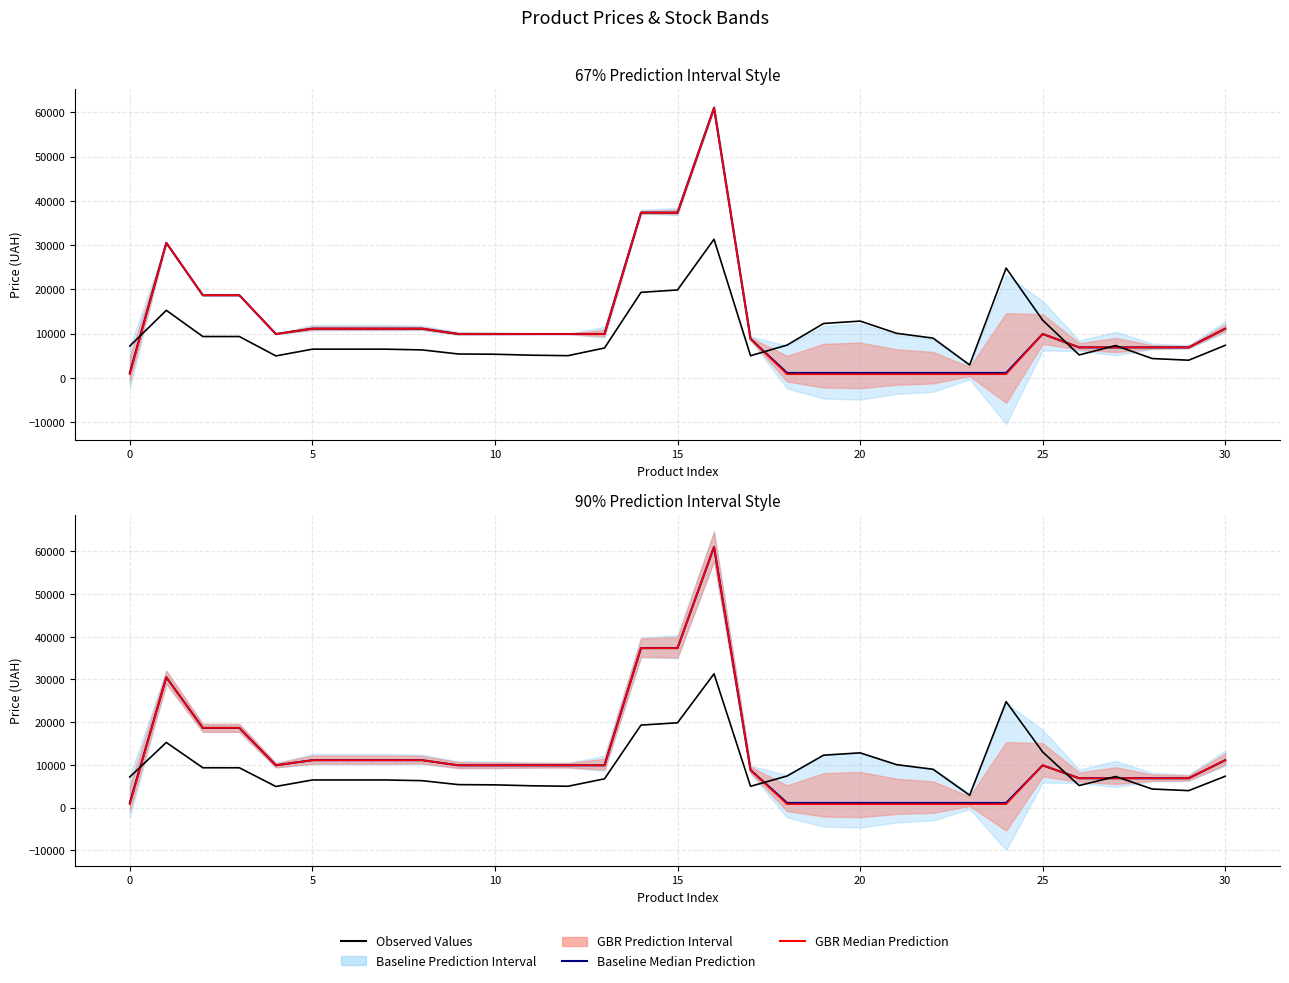

True or false: Observed Values (composite) has more than 1 points higher than both neighbors.

True